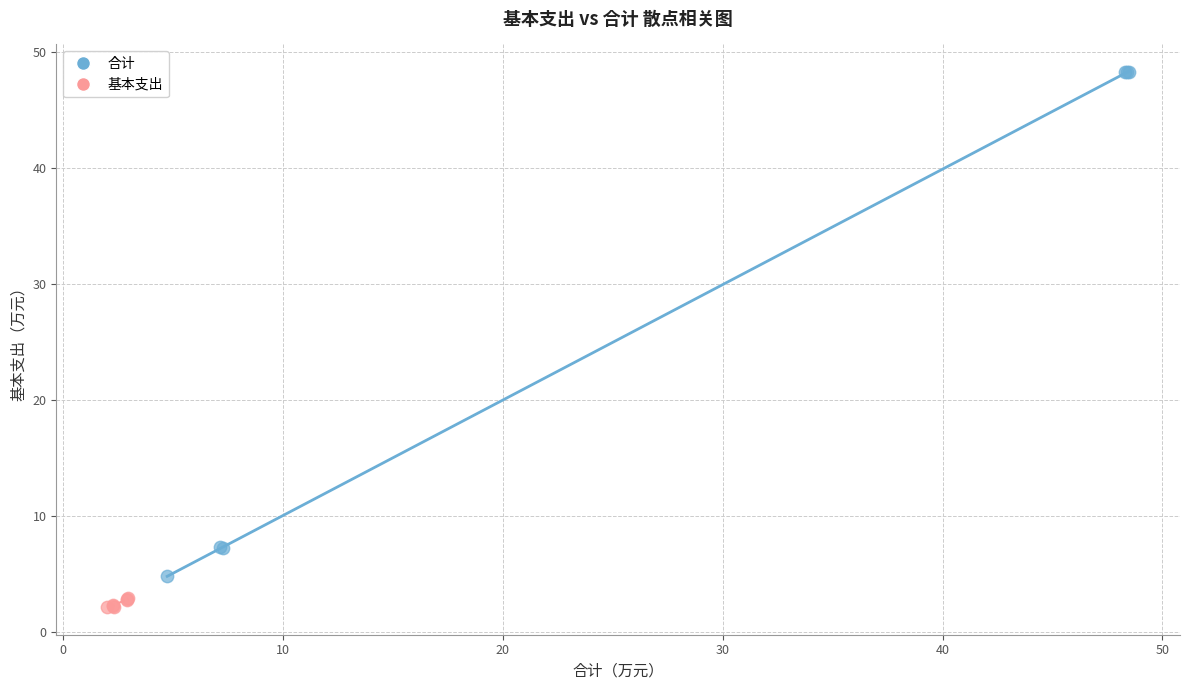

Which series contains the highest Y value?

合计